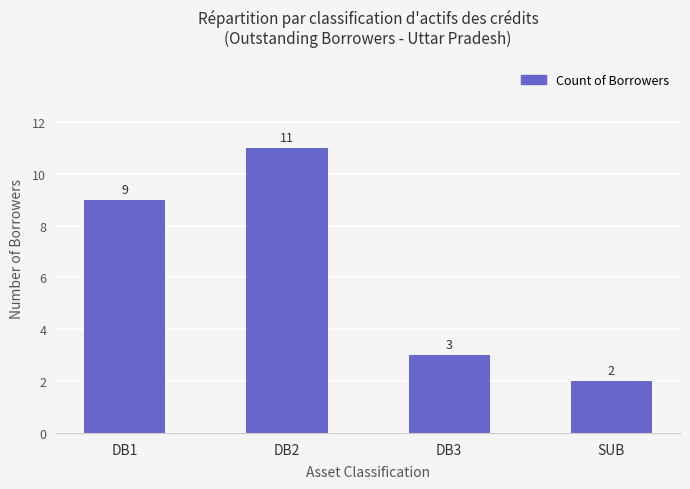

The value at DB2 is 11. True or false?

True